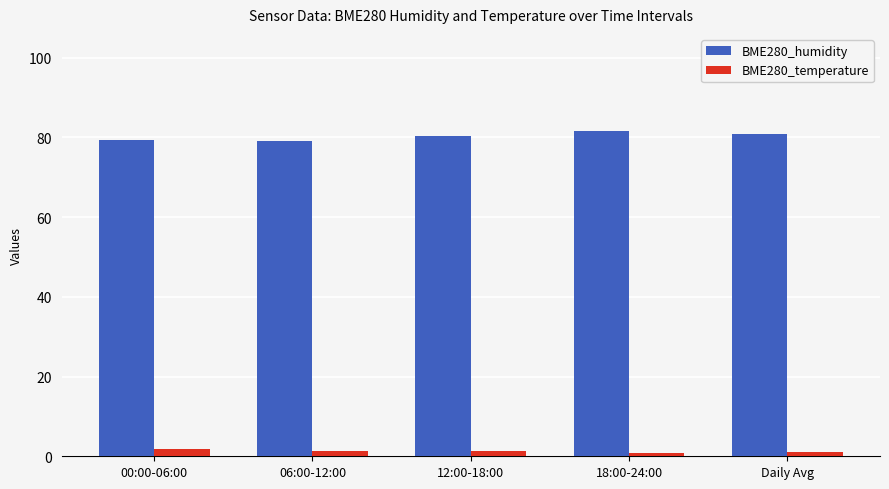

Count the number of categories in the chart.

5